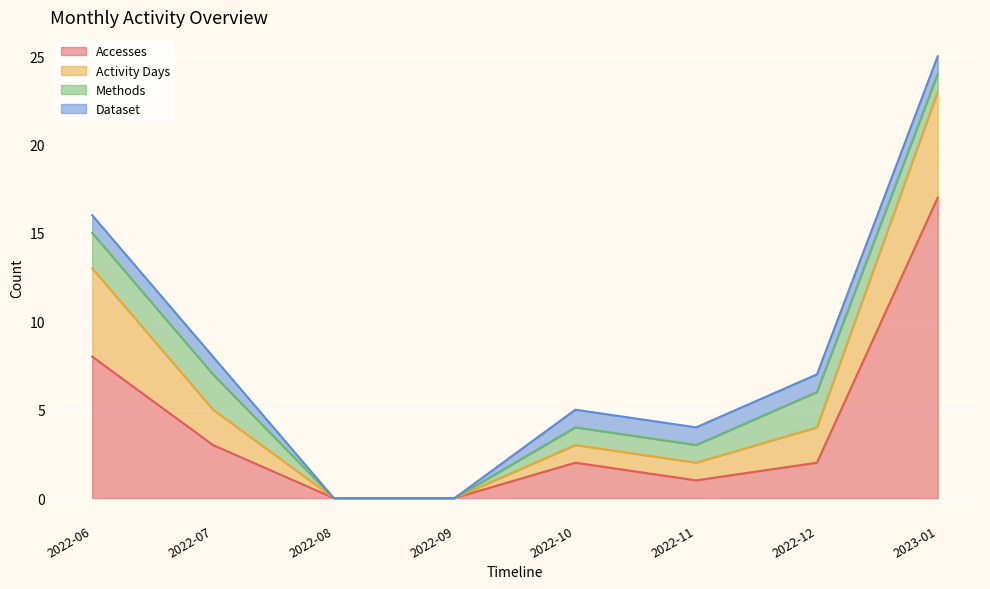

At which label does Accesses reach its peak?

2023-01